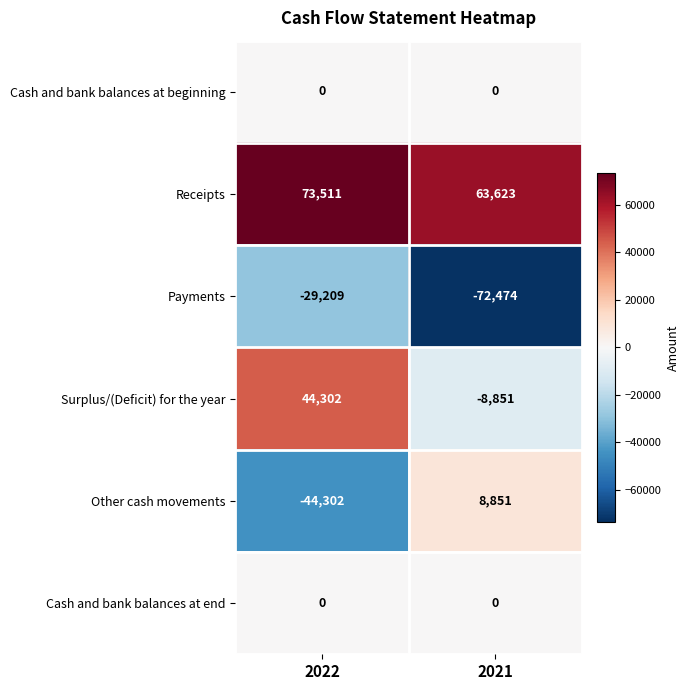

Reading left to right, what are all the values shown in this chart?

Cash and bank balances at beginning: 2022=0	2021=0
Receipts: 2022=73511	2021=63623
Payments: 2022=-29209	2021=-72474
Surplus/(Deficit) for the year: 2022=44302	2021=-8851
Other cash movements: 2022=-44302	2021=8851
Cash and bank balances at end: 2022=0	2021=0